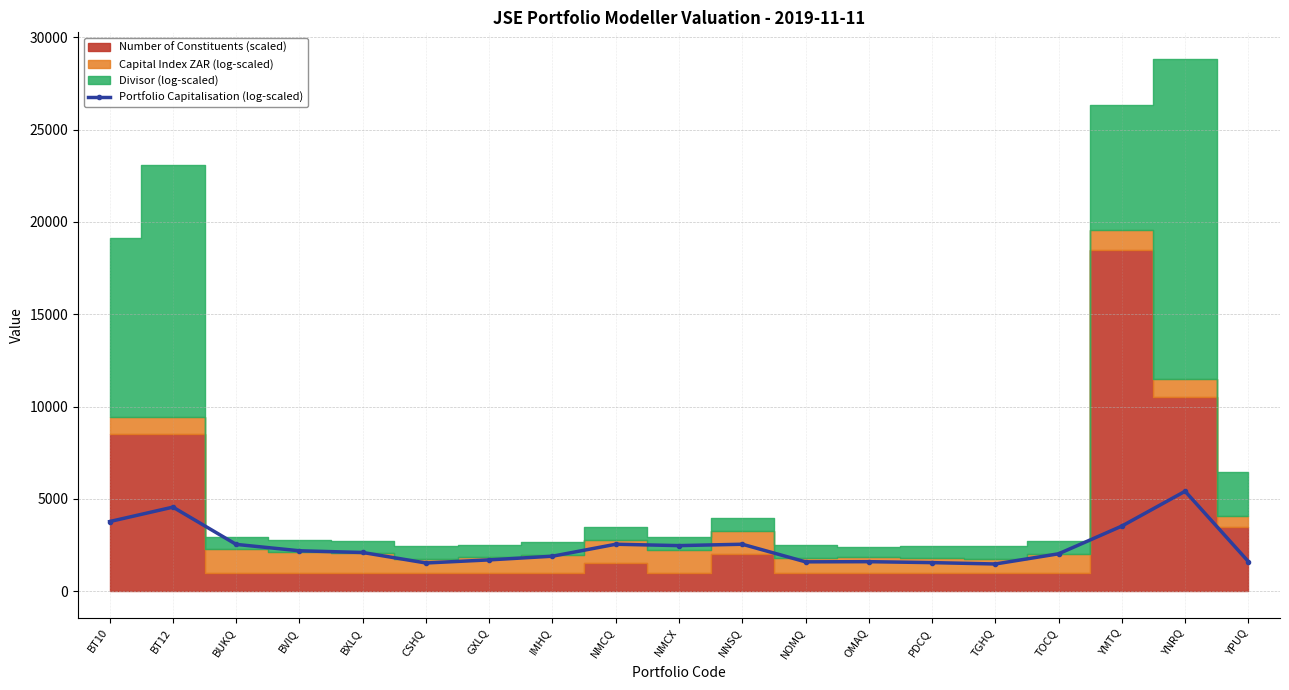

What is the label of the 1st point from the left?

BT10